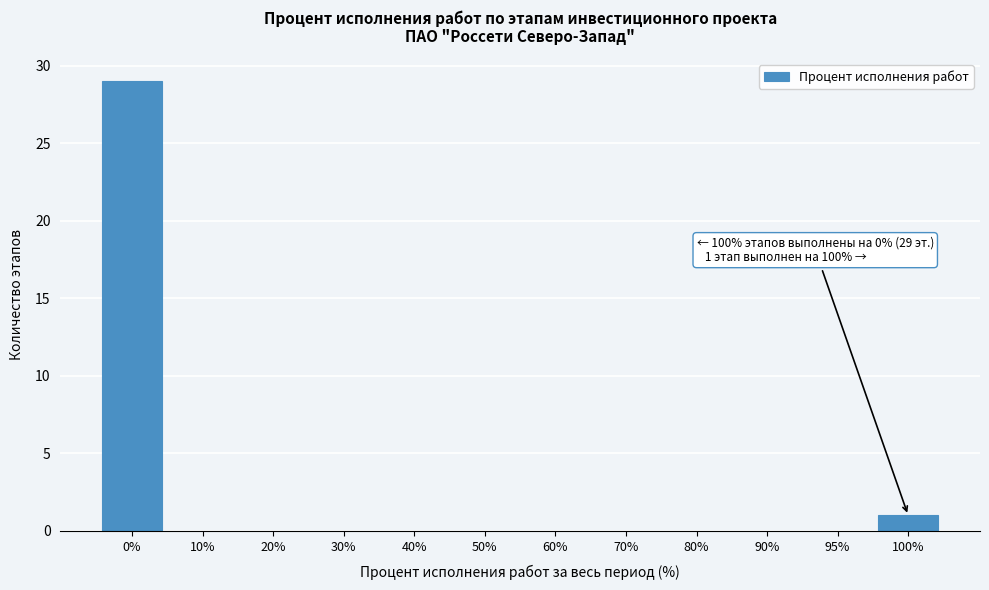

Reading left to right, what are all the values shown in this chart?

0%=29	10%=0	20%=0	30%=0	40%=0	50%=0	60%=0	70%=0	80%=0	90%=0	95%=0	100%=1